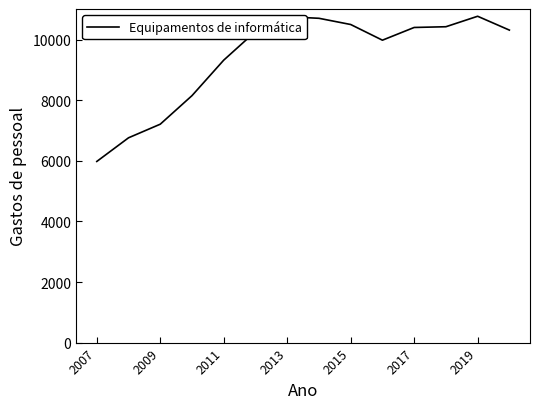

What is the difference between the maximum and minimum values?

4793.0